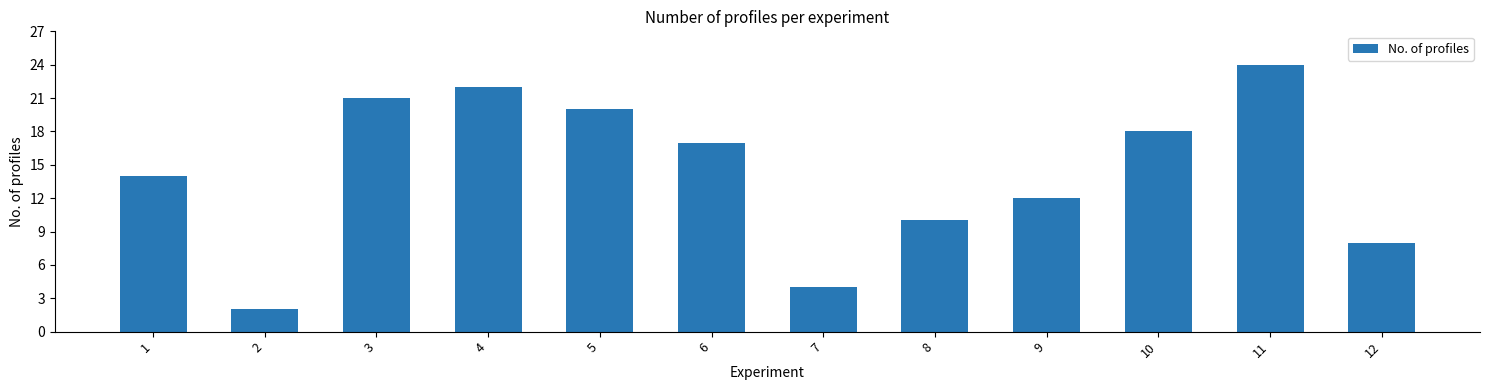

Count the number of data series in this chart.

1